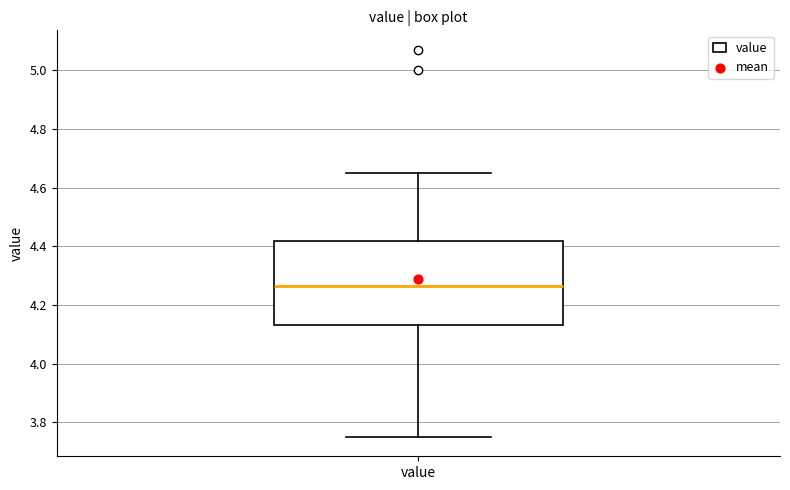

Transcribe this box plot: give where the median line is, the range the box spans, and where the two whiskers end, as read against the y-axis. The values are not printed on the chart, so give them approximately, as read against the axis.

median 4.26, box 4.14 to 4.42, whiskers 3.76 to 4.66